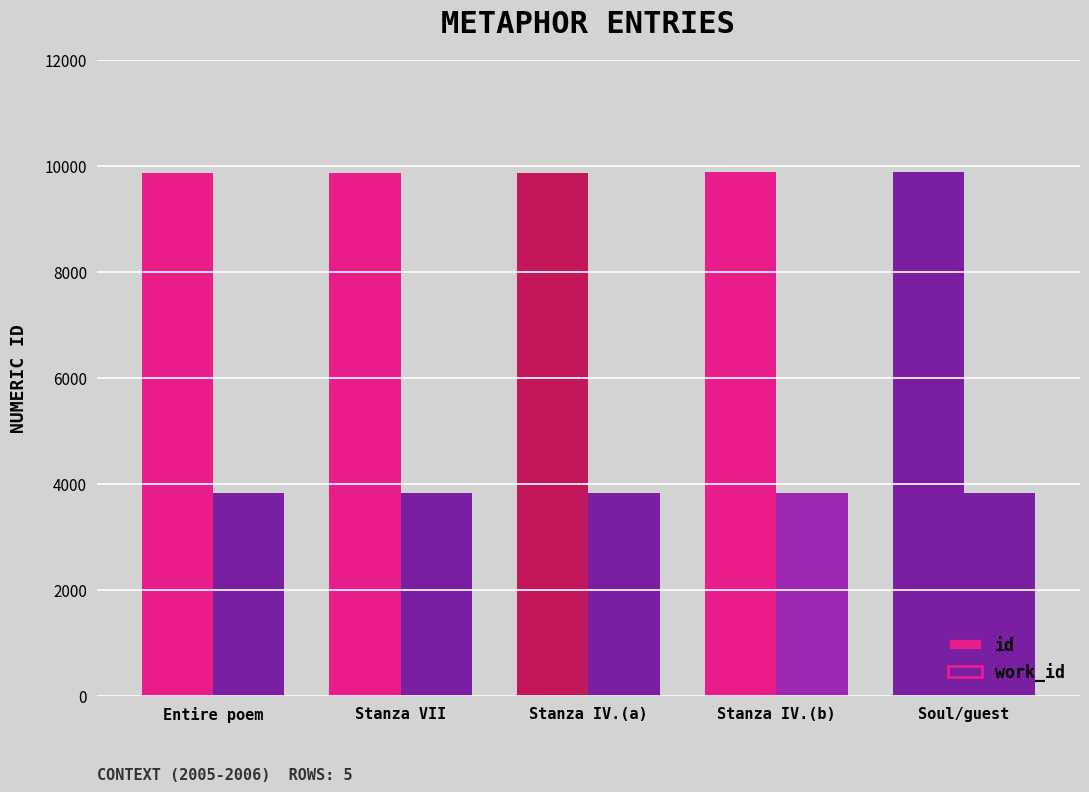

What is the value of the work_id bar at the 2nd from the left?

3840